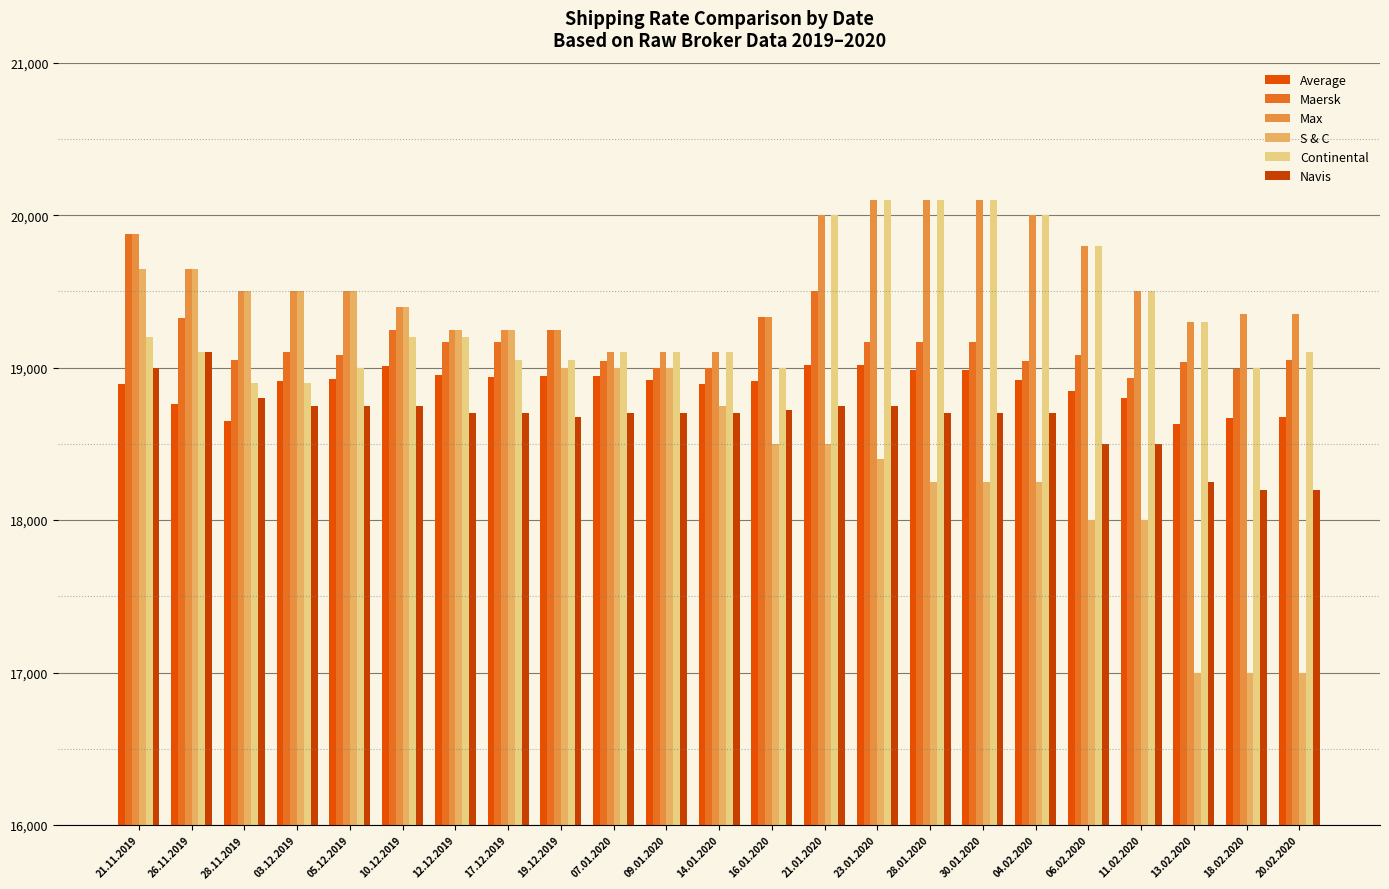

What is the label of the 15th bar from the left?

23.01.2020